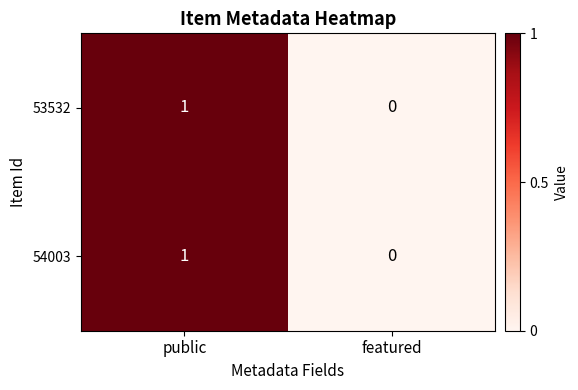

True or false: 54003 has a value of 1 at public.

True